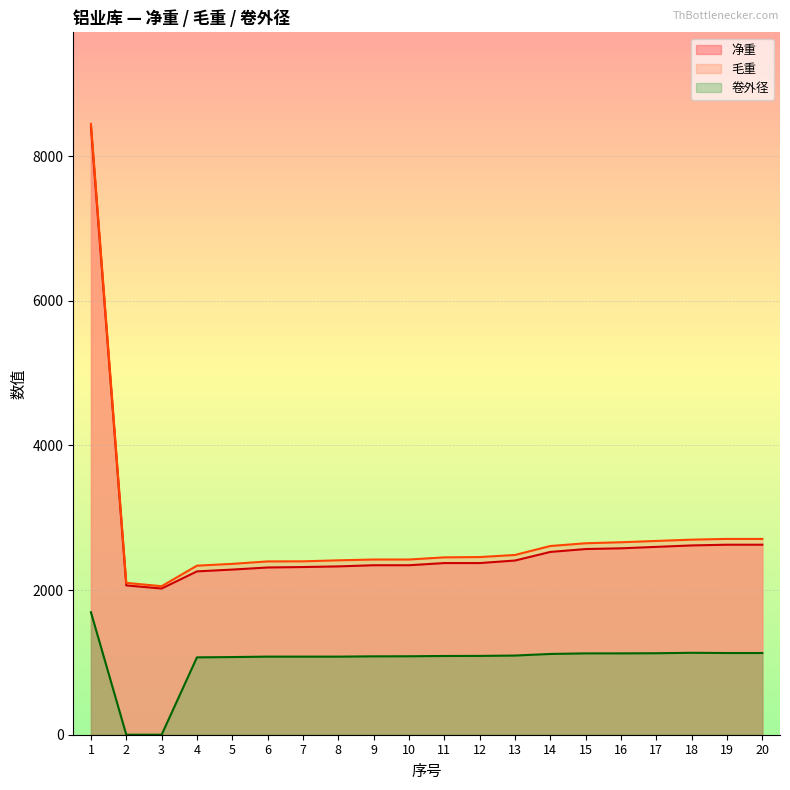

What is the value of the 毛重 point at the 17th from the left?

2680